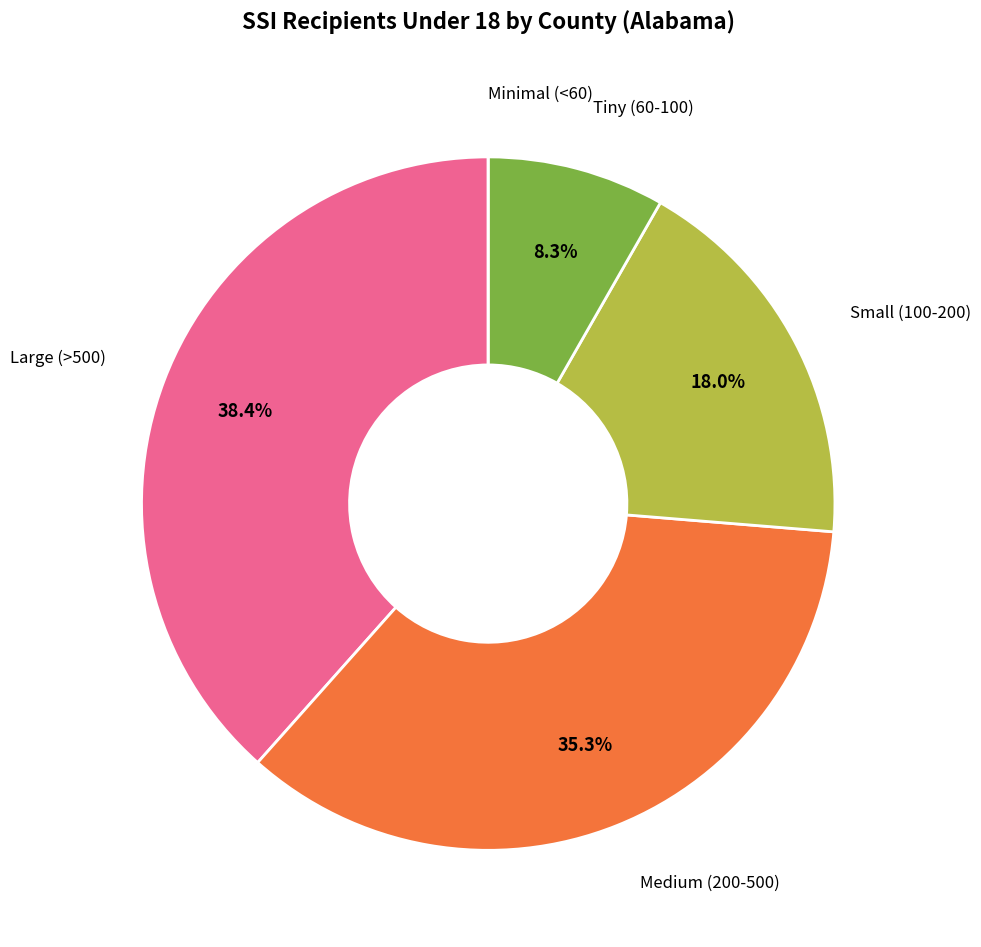

Does any single category account for the majority?

No